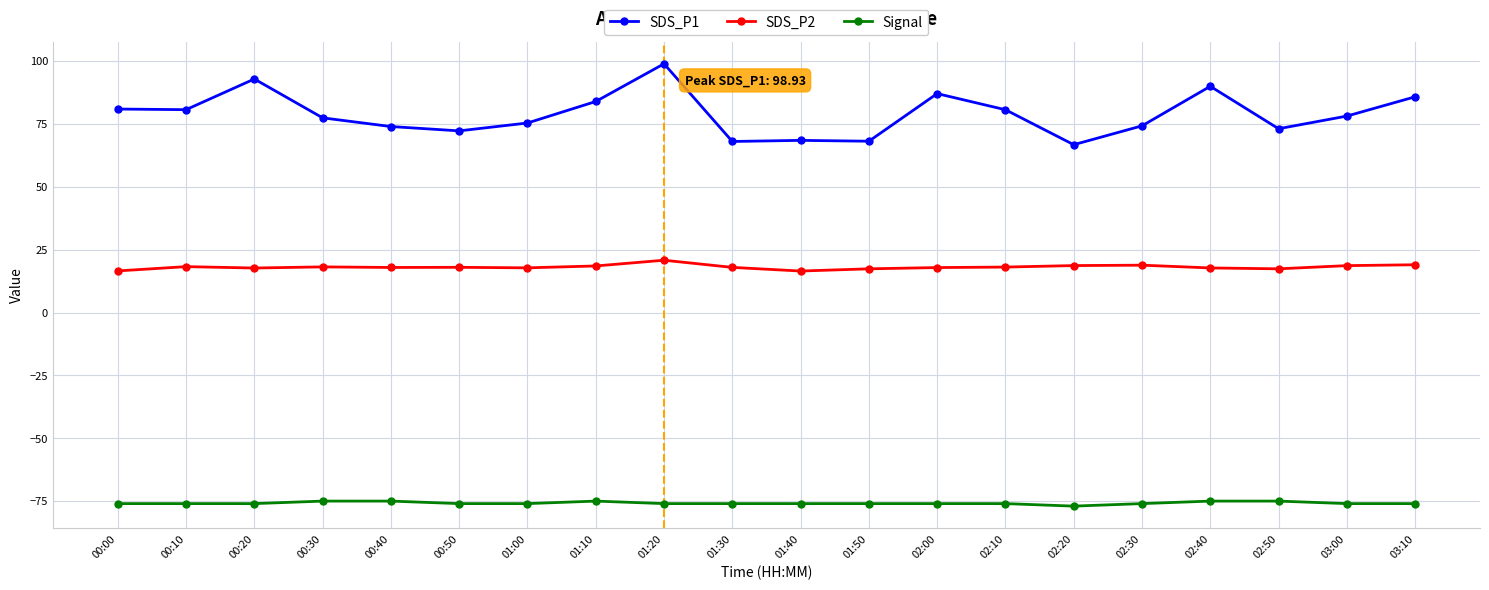

What is the total value across all series at 01:40?

9.0